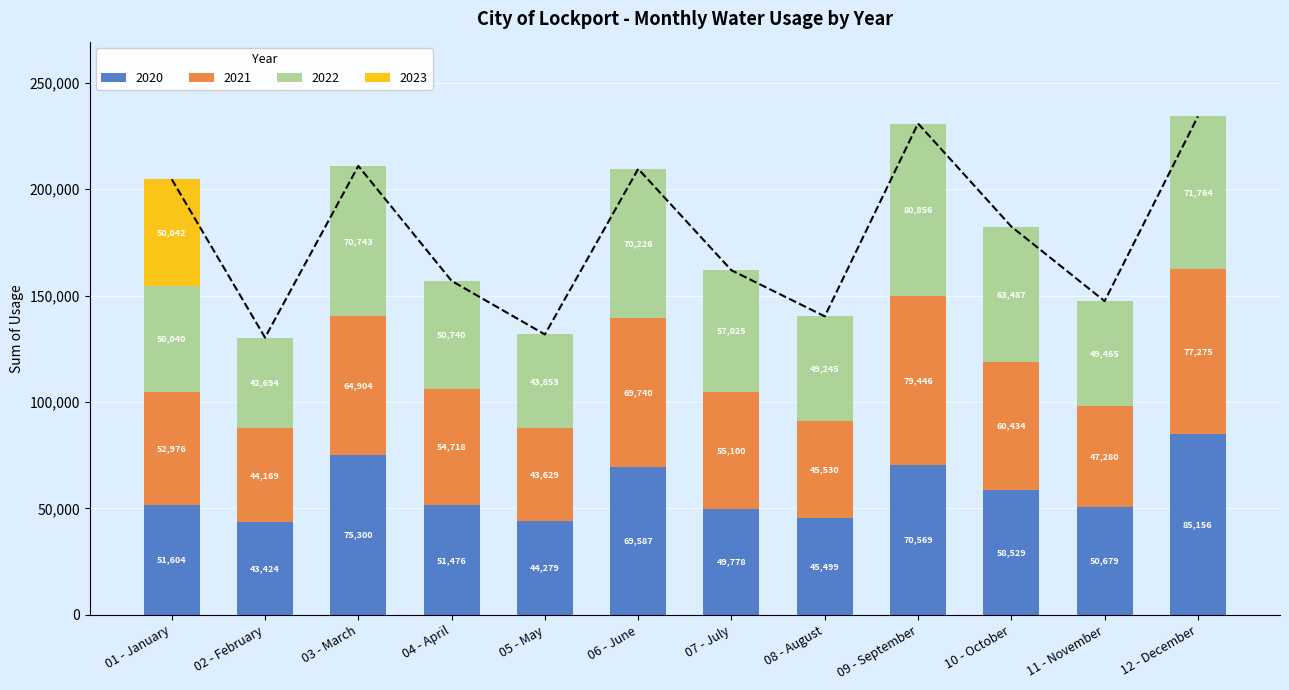

Rank the series at 09 - September from lowest to highest value.

2023, 2020, 2021, 2022